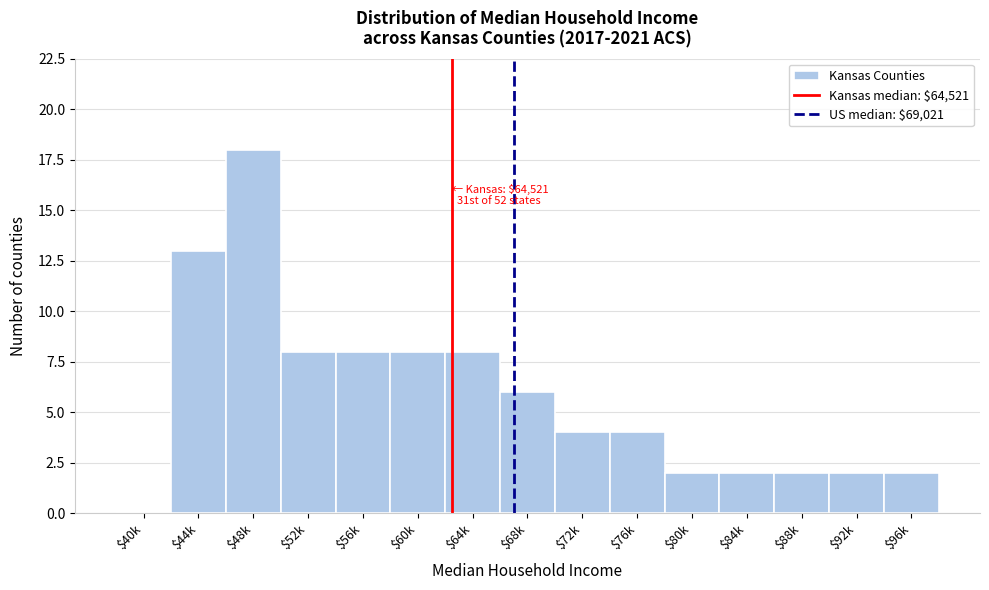

What is the sum of all values?

87